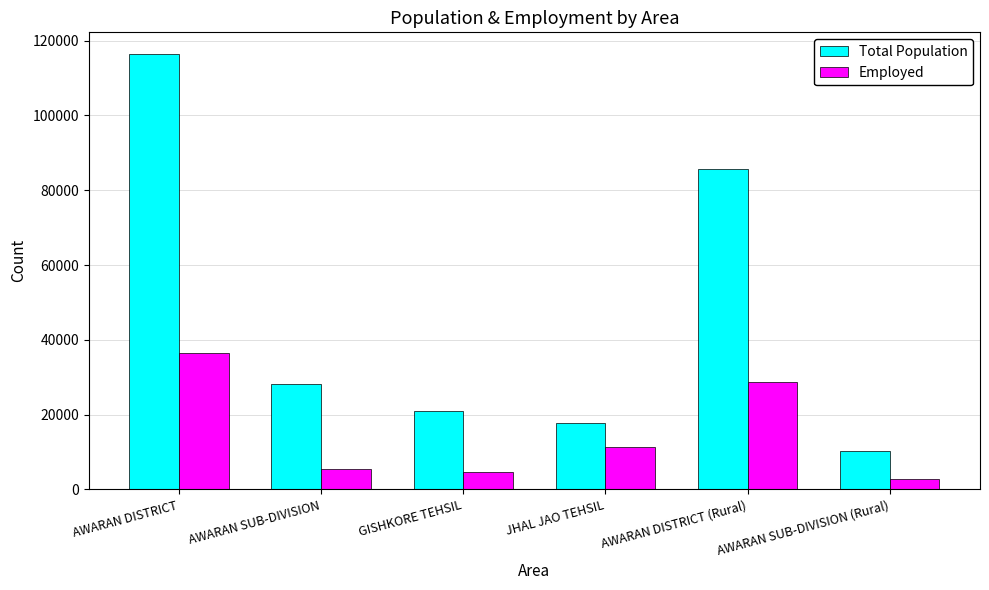

Which series has the largest total across all categories?

Total Population